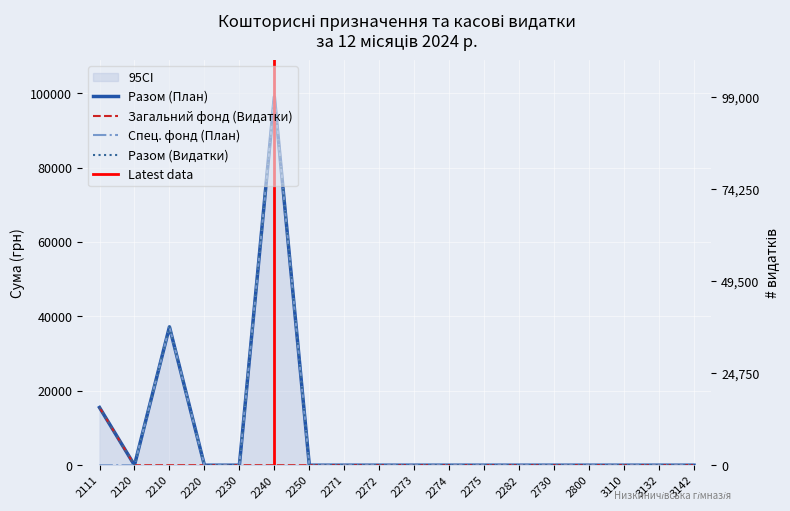

List the series in order of their peak value, lowest first.

Загальний фонд (Видатки), Разом (План), Спец. фонд (План), Разом (Видатки)